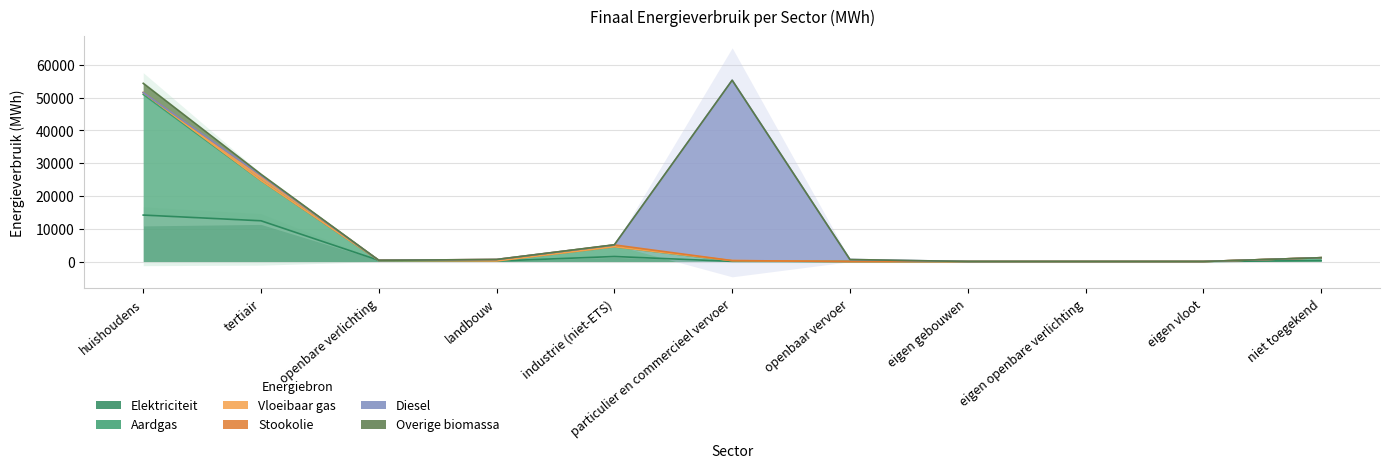

How many intersections are there between Aardgas and Diesel?

1